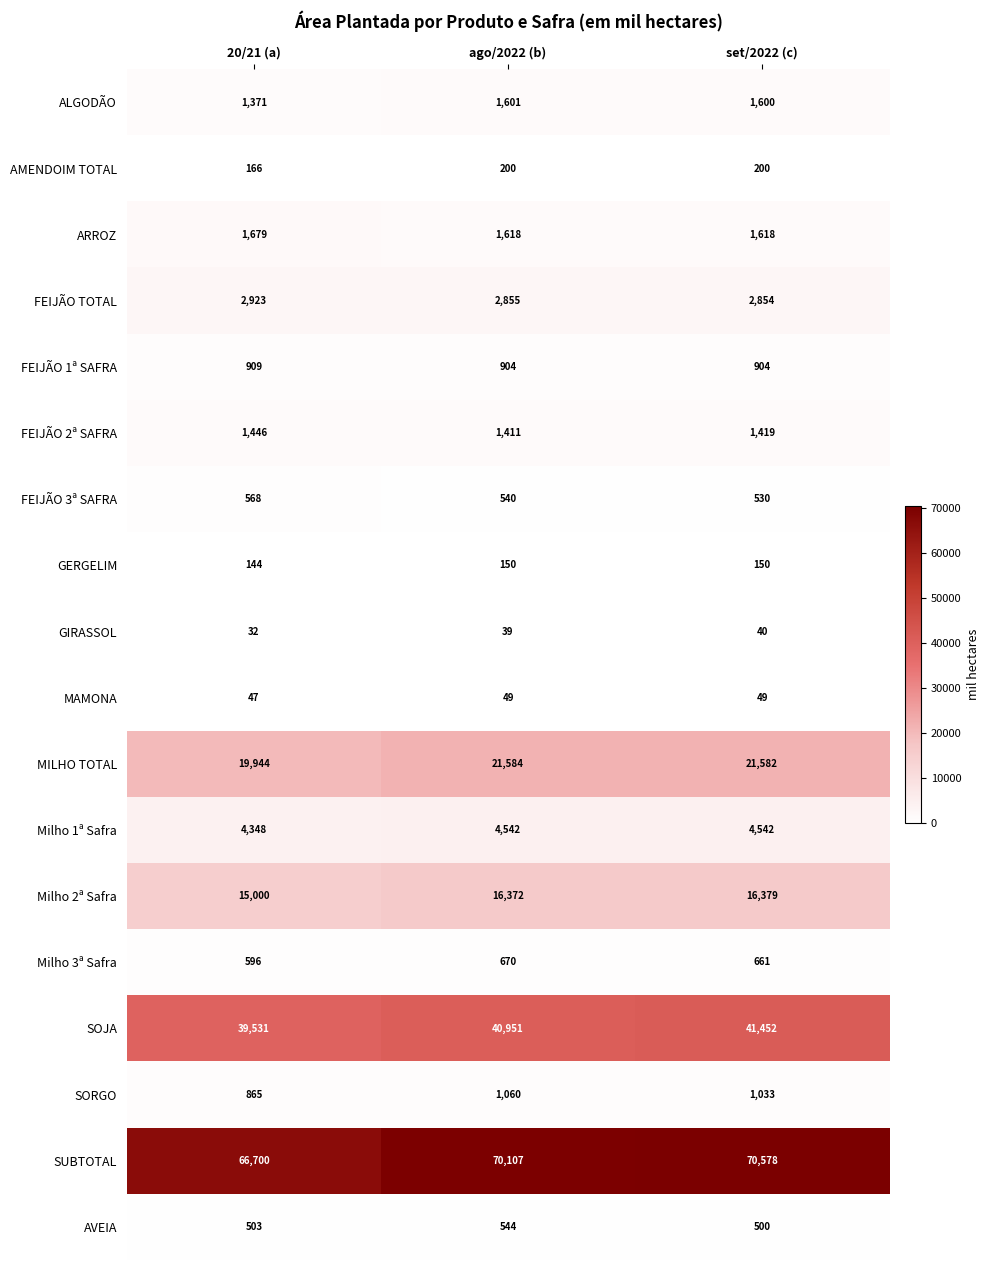

Is it true that Milho 1ª Safra equals 2363 at set/2022 (c)?

False